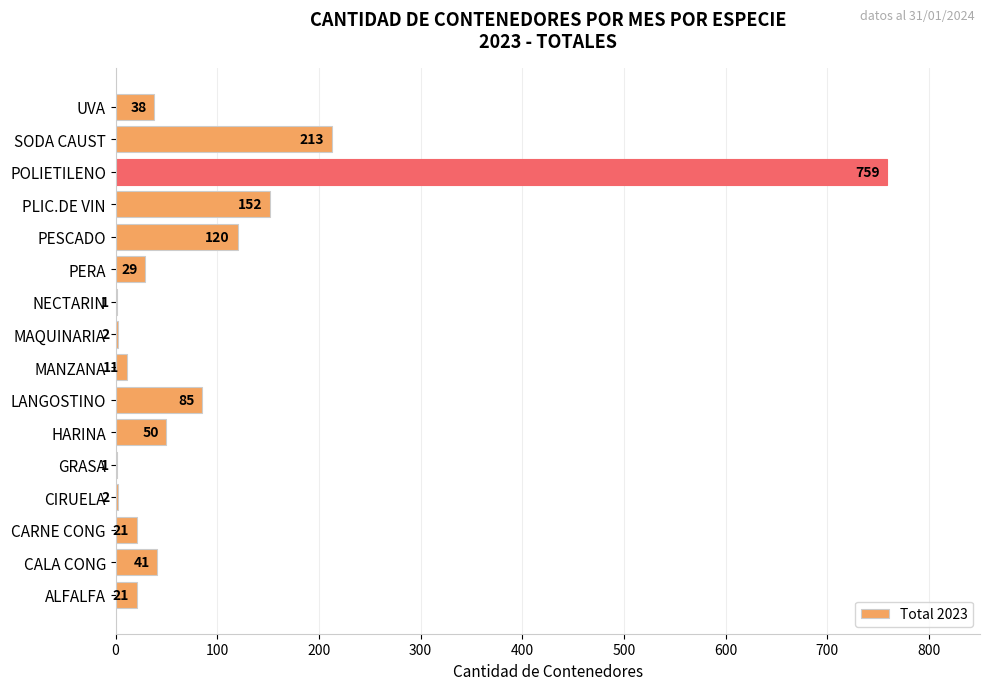

Are the bars grouped side by side (vs. stacked)?

No